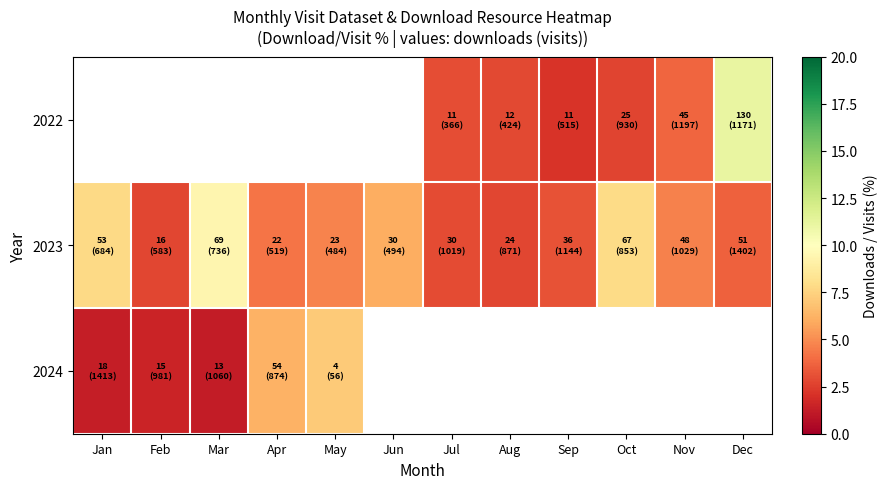

True or false: 2022 has a value of 1.7 at Oct.

False